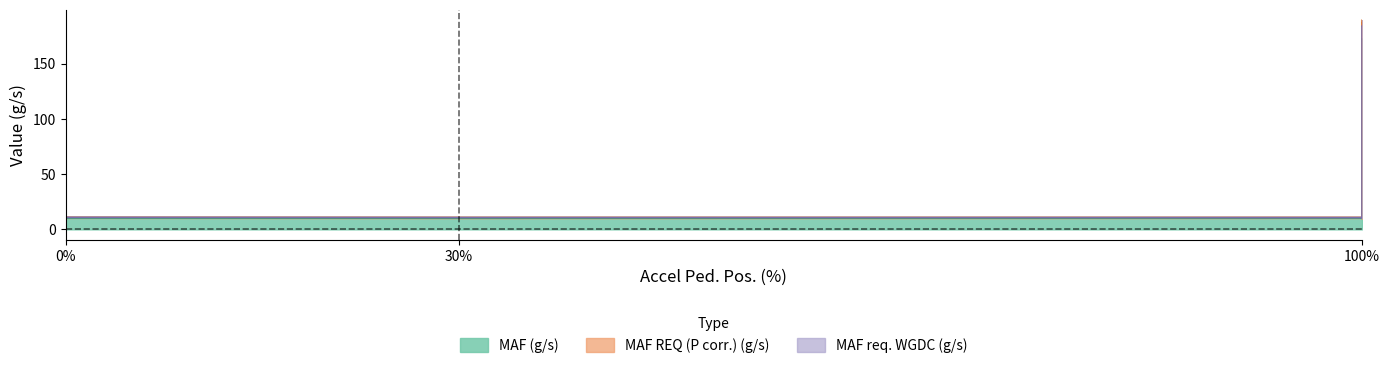

List the series in order of their peak value, highest first.

MAF req. WGDC (g/s), MAF REQ (P corr.) (g/s), MAF (g/s)